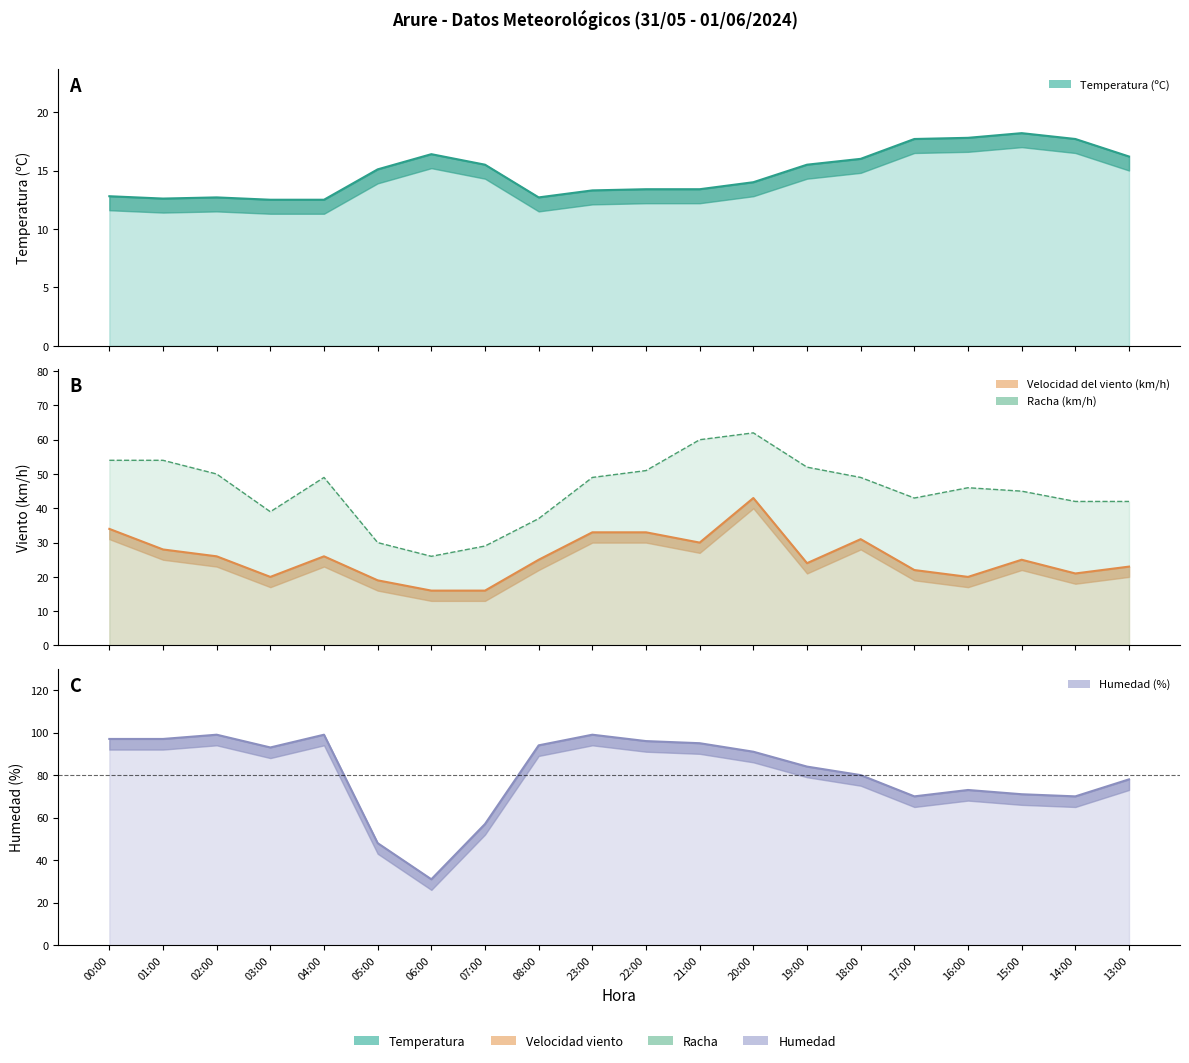

True or false: Velocidad del viento (km/h) and Racha (km/h) cross at least once.

False